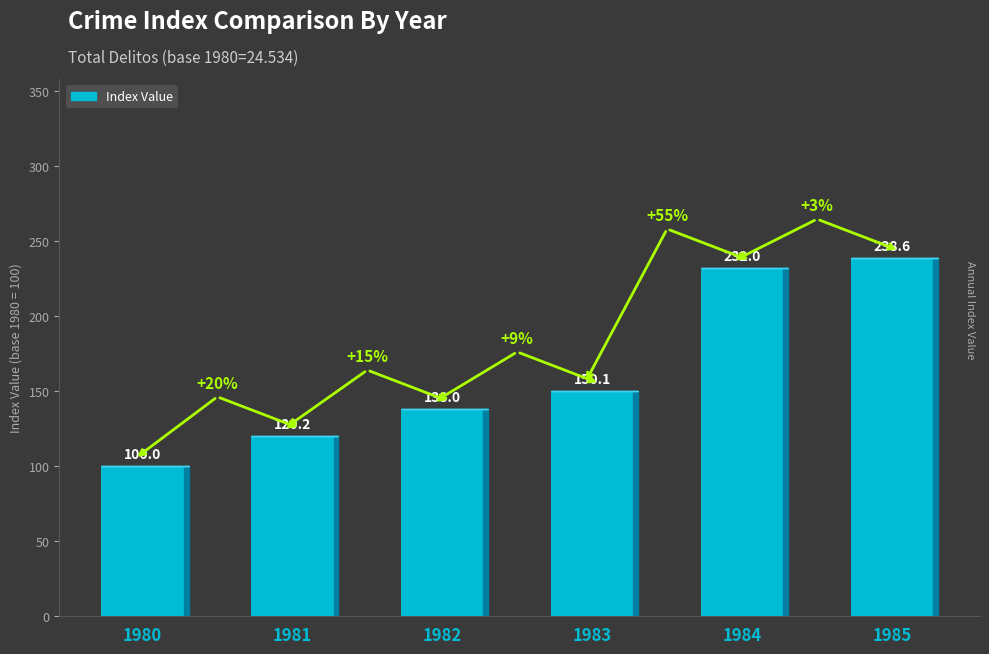

What is the smallest value displayed?

100.0